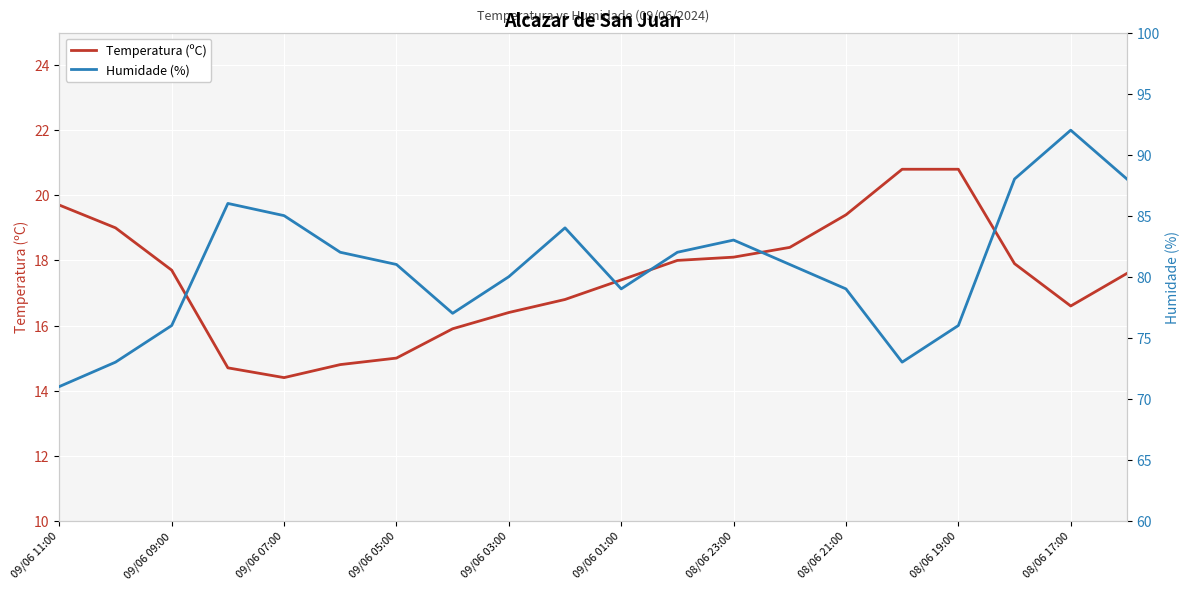

True or false: Temperatura (ºC) and Humidade (%) intersect in this chart.

False